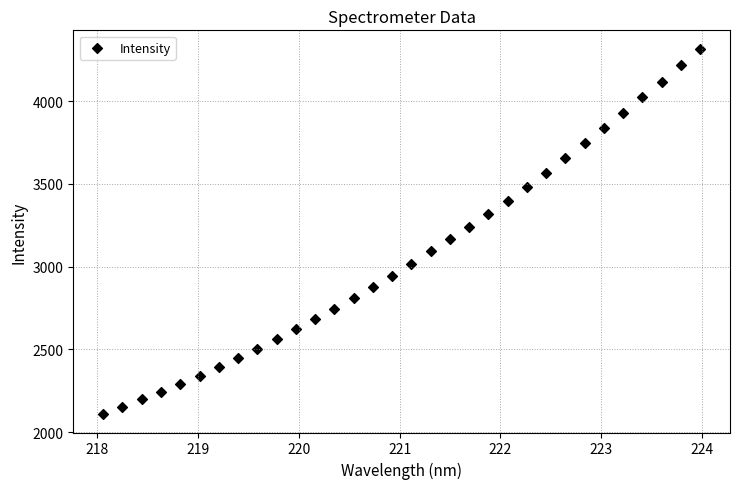

What is the range of Y values (max minus min)?

2209.5